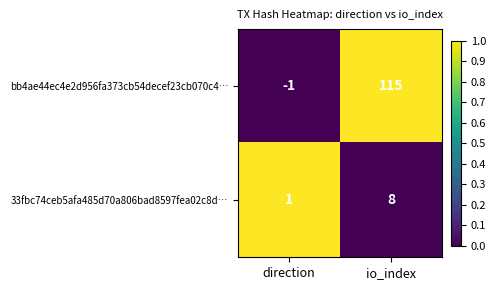

Reading left to right, transcribe all the data shown in this chart.

bb4ae44ec4e2d956fa373cb54decef23cb070c4…: -1	115
33fbc74ceb5afa485d70a806bad8597fea02c8d…: 1	8